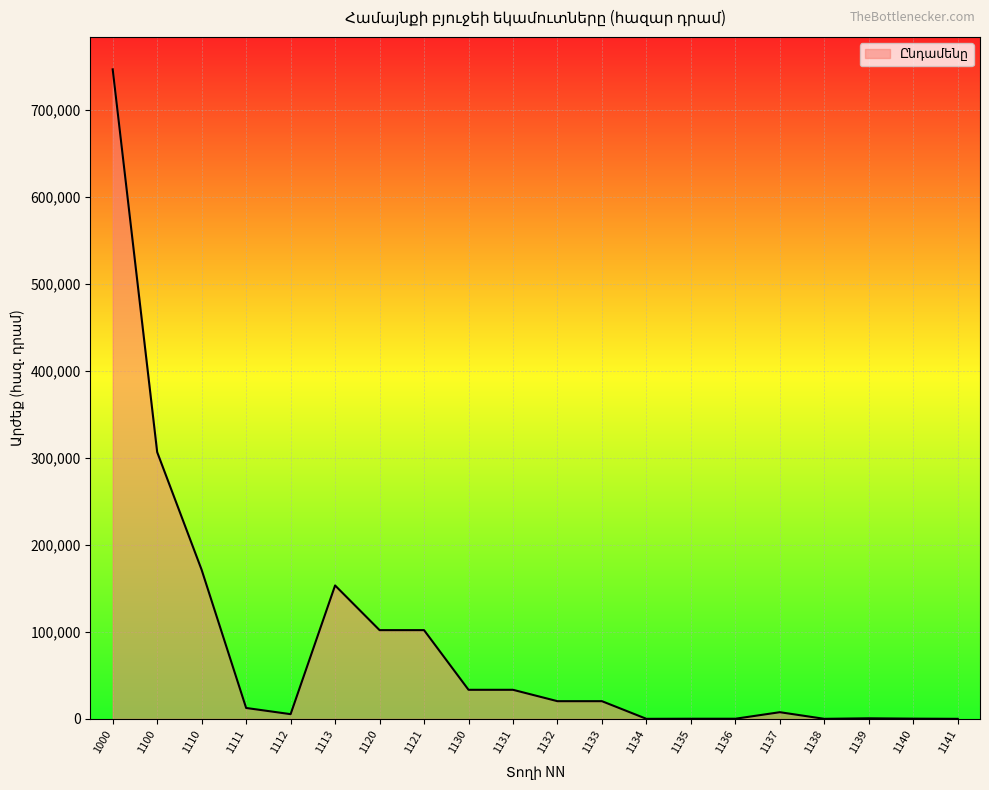

What is the maximum value shown in the chart?

746614.8